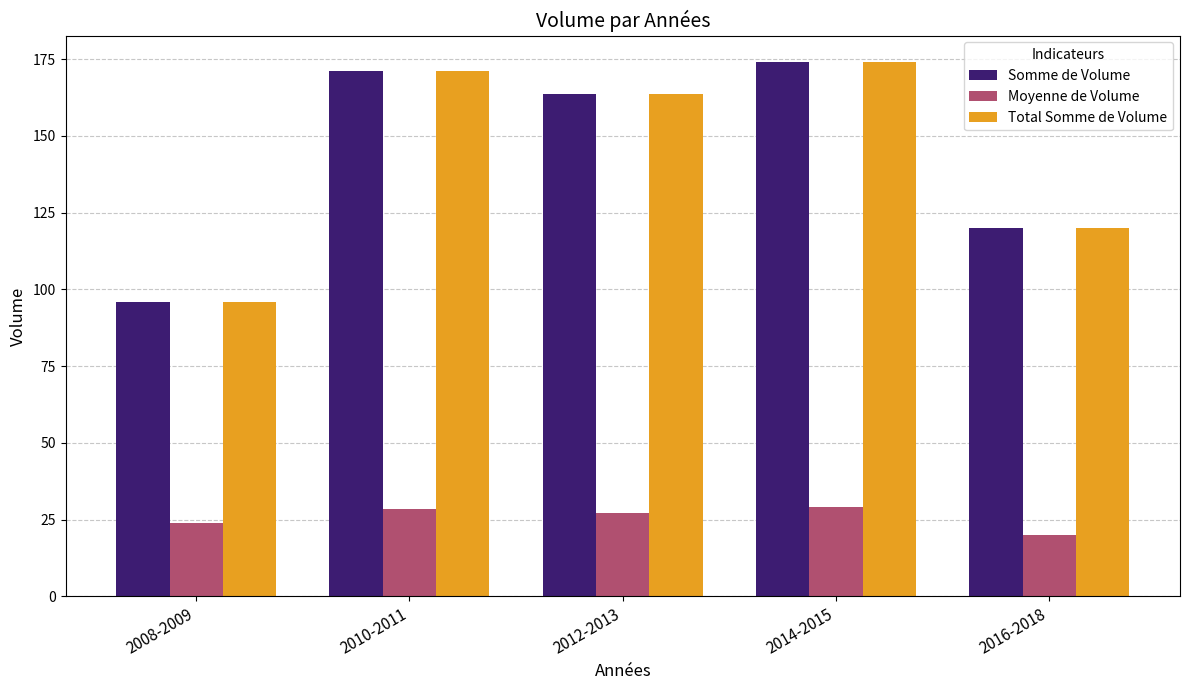

What is the difference between the Moyenne de Volume values at 2008-2009 and 2014-2015?

5.0